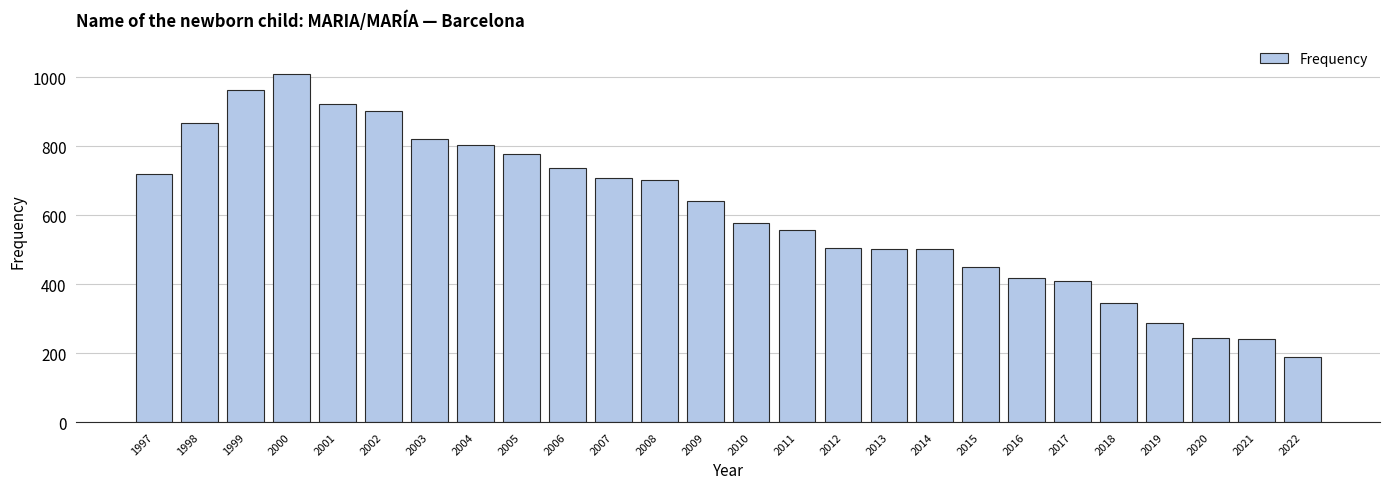

Does the chart contain any negative values?

No